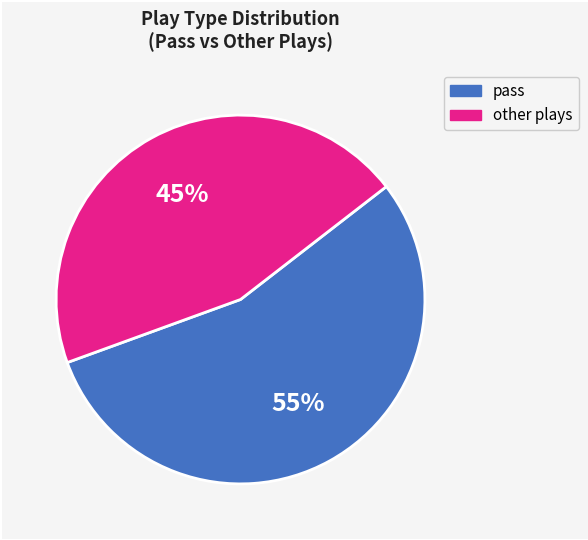

Is there any slice that represents more than half of the pie?

Yes